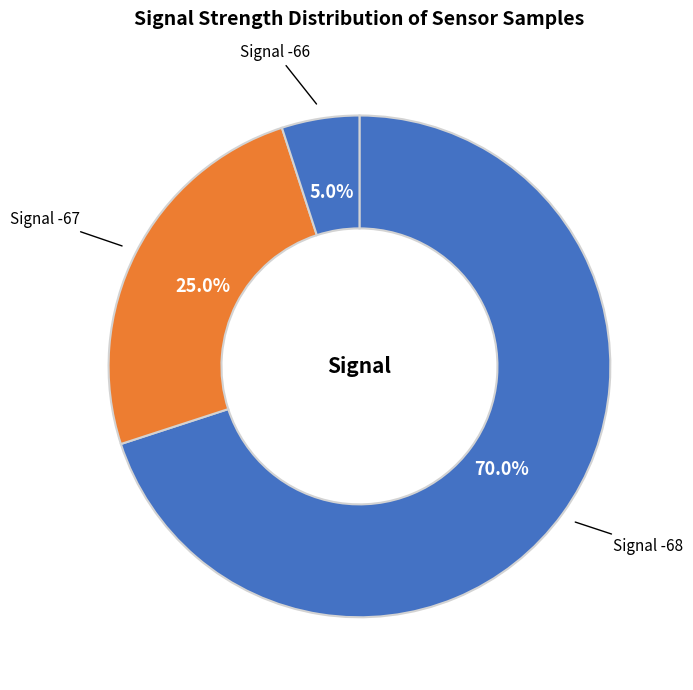

Rank the categories by value from highest to lowest.

Signal -68, Signal -67, Signal -66